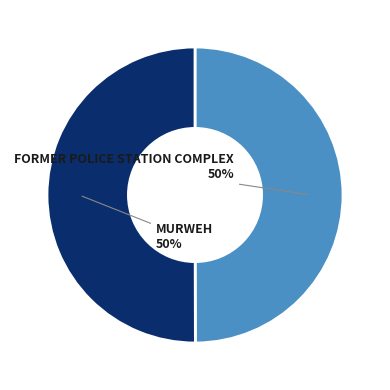

To the nearest percent, what is the average slice percentage?

50%